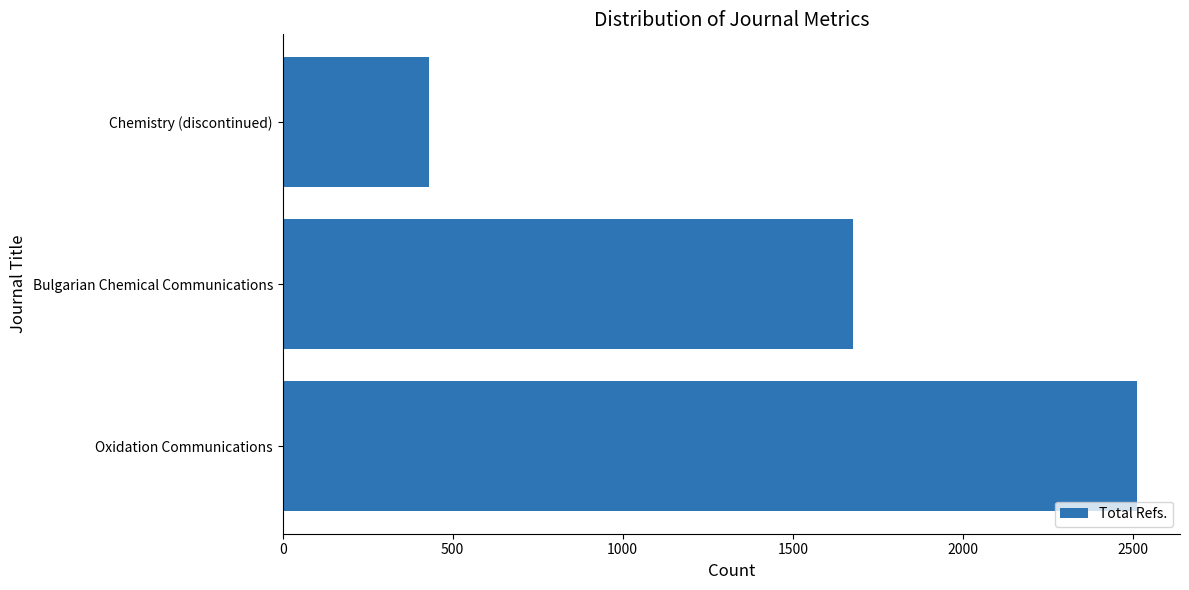

Is it true that the value at Bulgarian Chemical Communications is 2559?

False